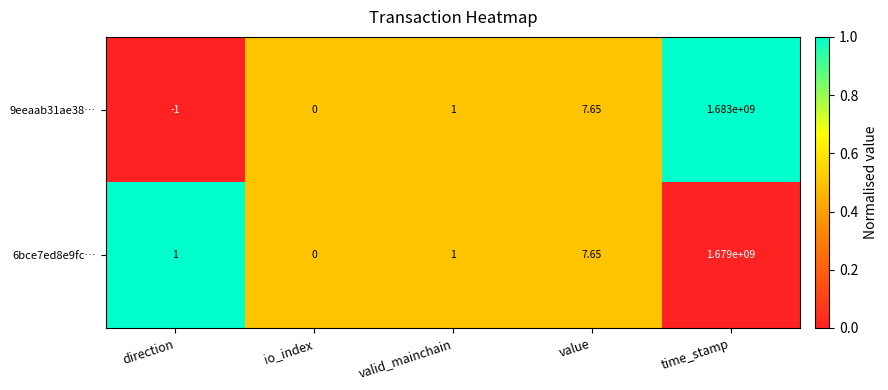

Rank the categories by 9eeaab31ae38… value from highest to lowest.

time_stamp, value, valid_mainchain, io_index, direction